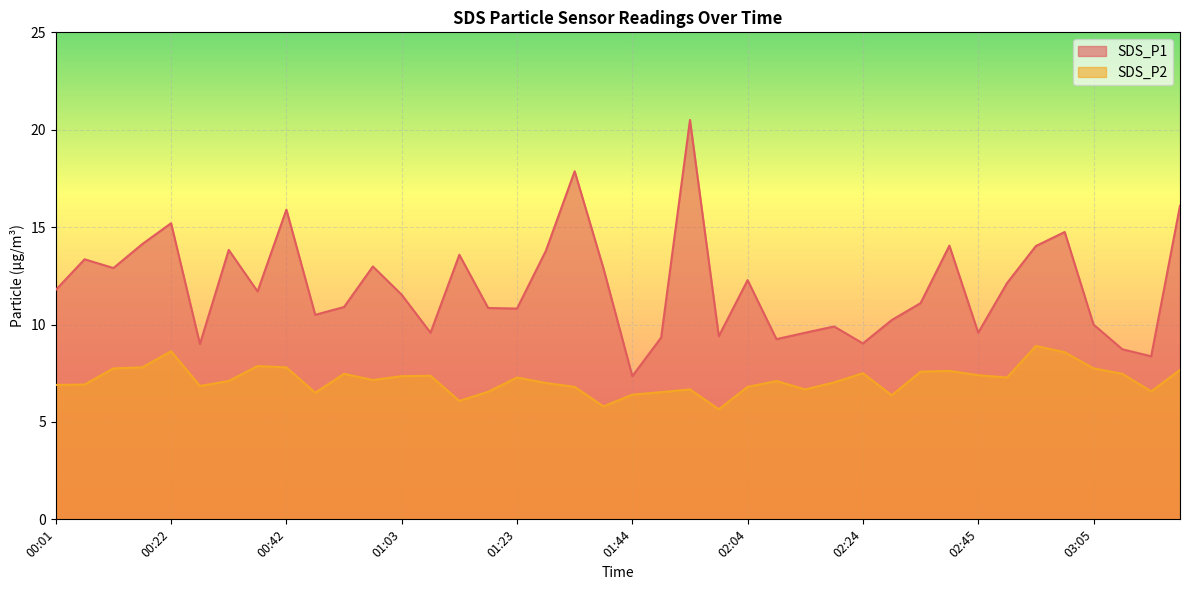

Between 02:30 and 00:47, which is larger?

00:47